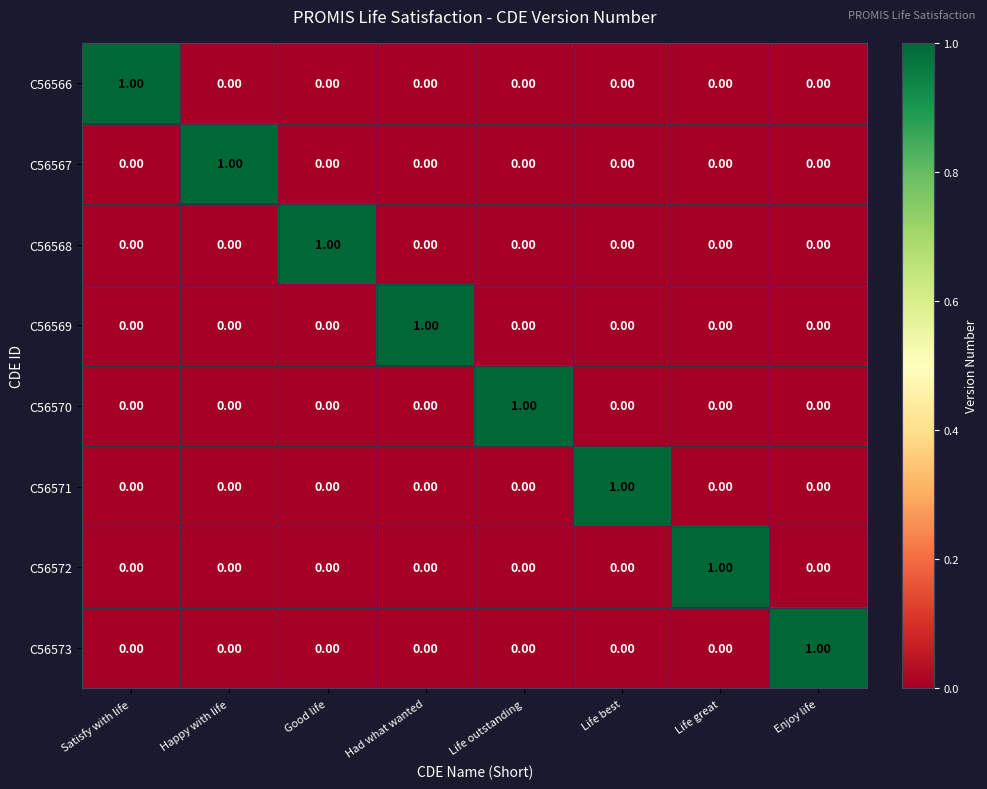

At how many categories does at least one series exceed 0?

8